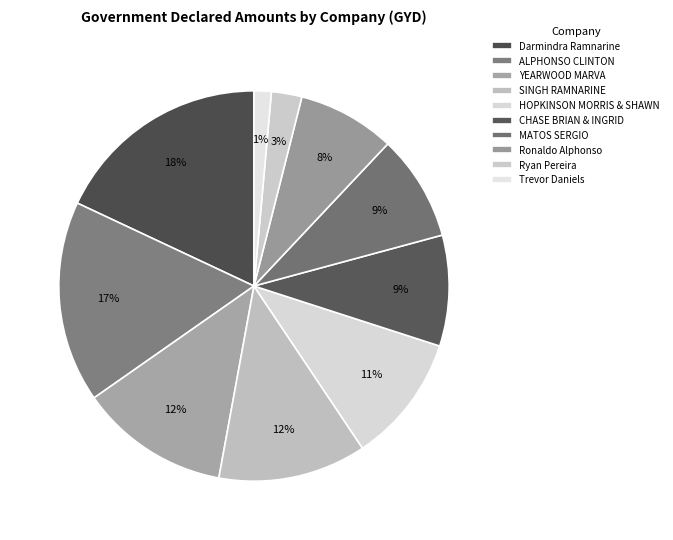

Which slice is the smallest?

Trevor Daniels